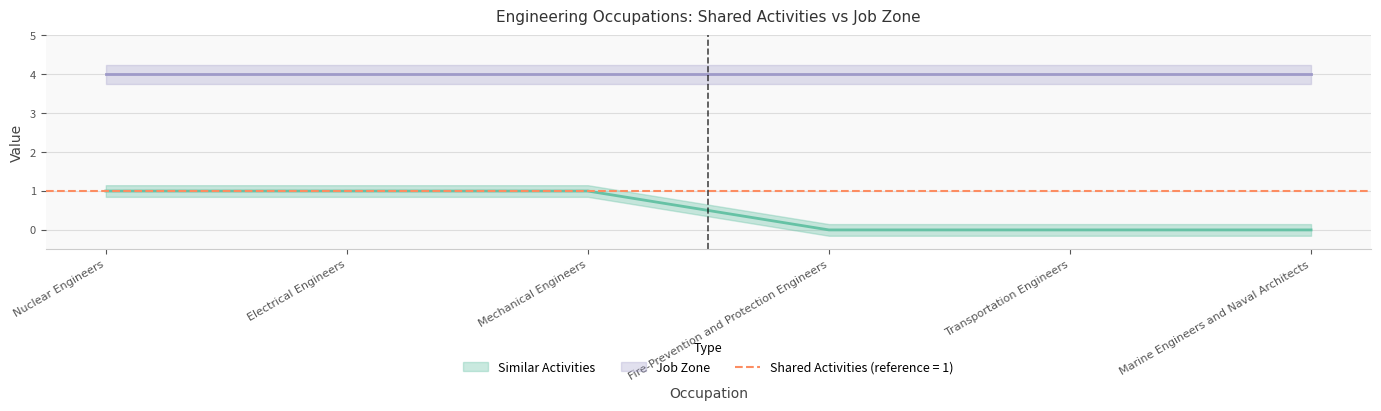

List the labels in order of value, largest first.

Nuclear Engineers, Electrical Engineers, Mechanical Engineers, Fire-Prevention and Protection Engineers, Transportation Engineers, Marine Engineers and Naval Architects